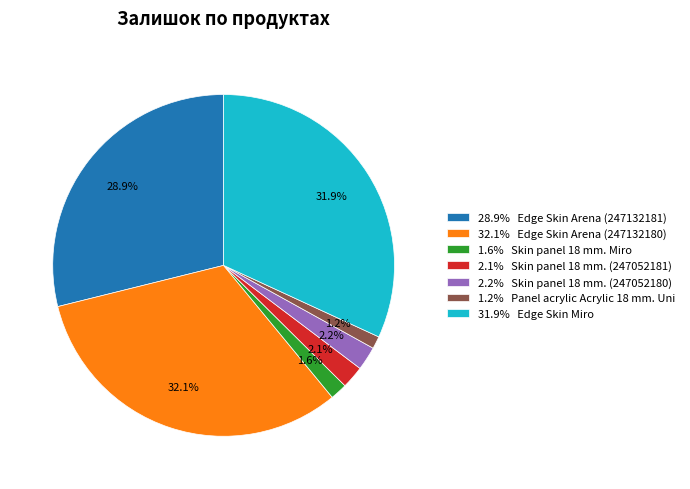

How many slices are in this pie chart?

7